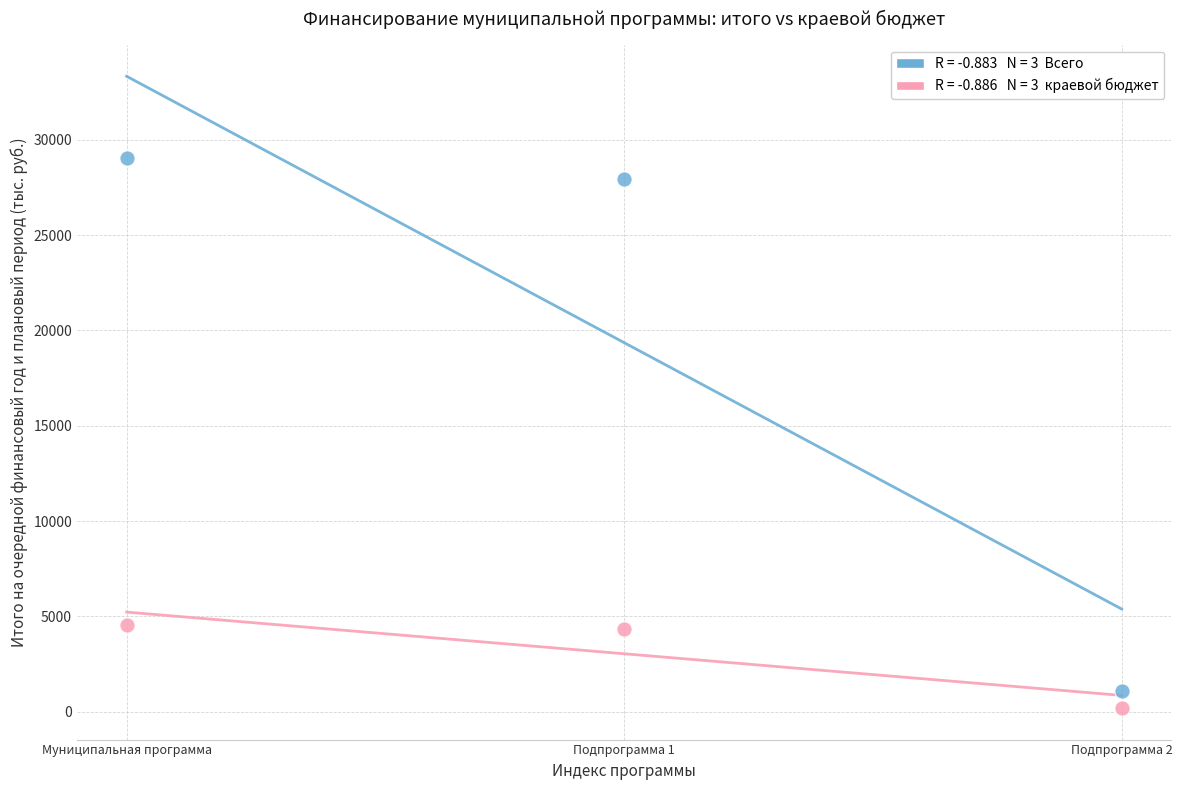

Across all data points, what is the average Y value?

11201.9